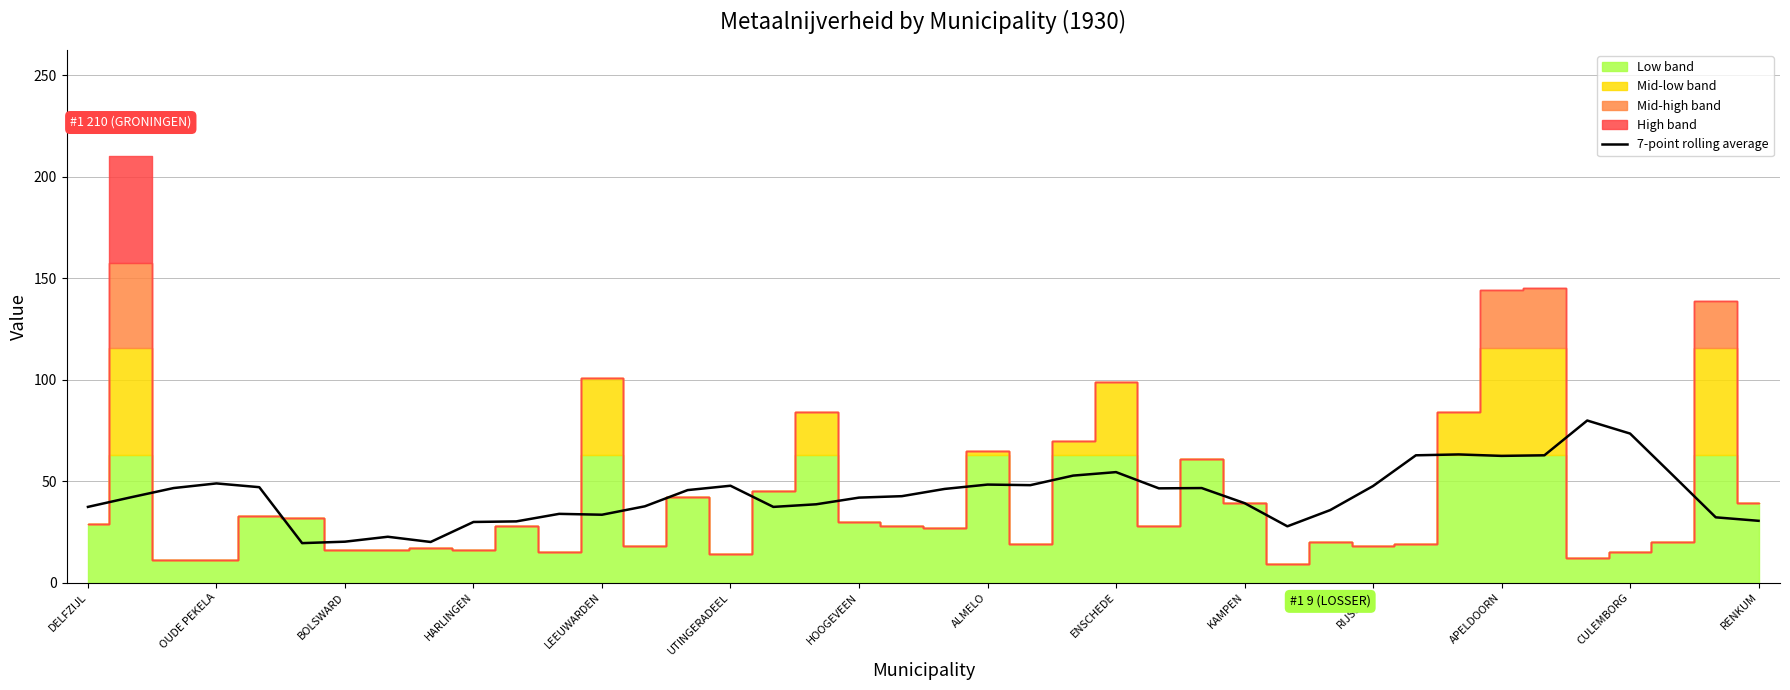

What is the maximum value for 7-point rolling average?

79.9